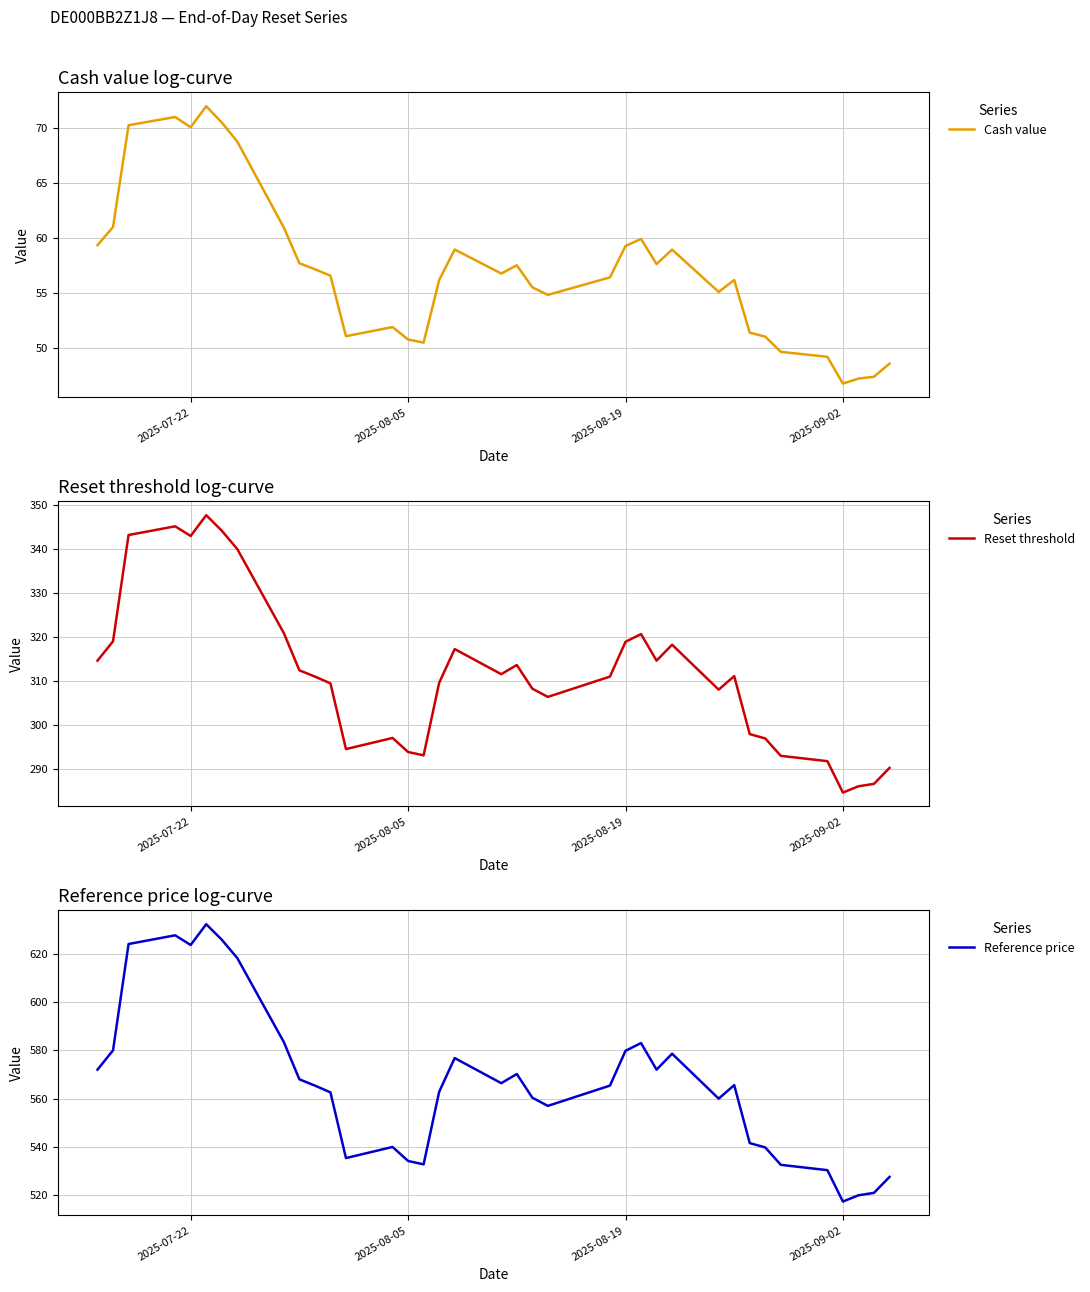

At which label does Reference price reach its minimum?

2025-09-02